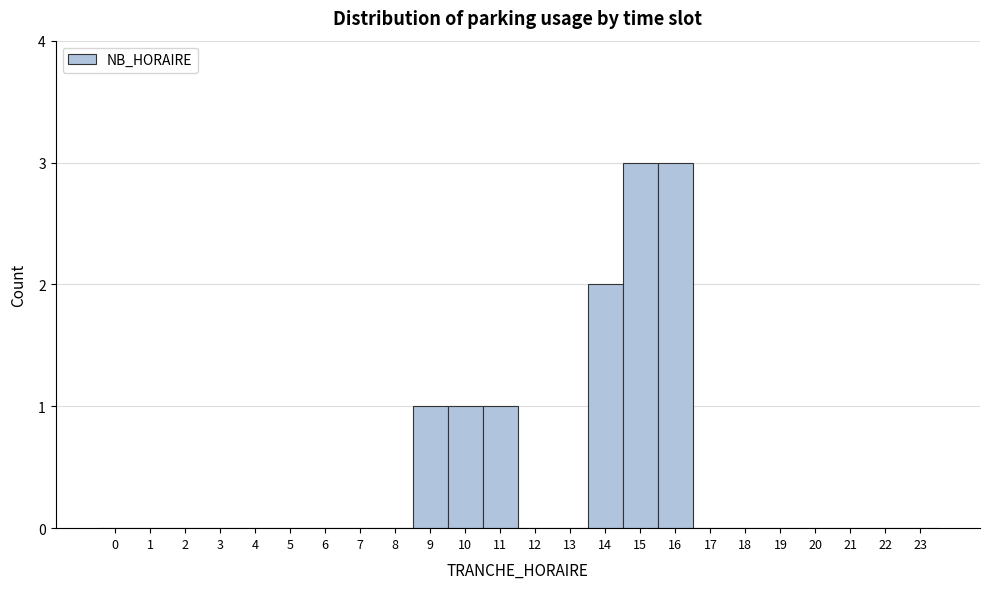

How tall is the bar that spans 15.5 to 16.5 on the x-axis? The values are not printed on the chart, so give them approximately, as read against the axis.

3